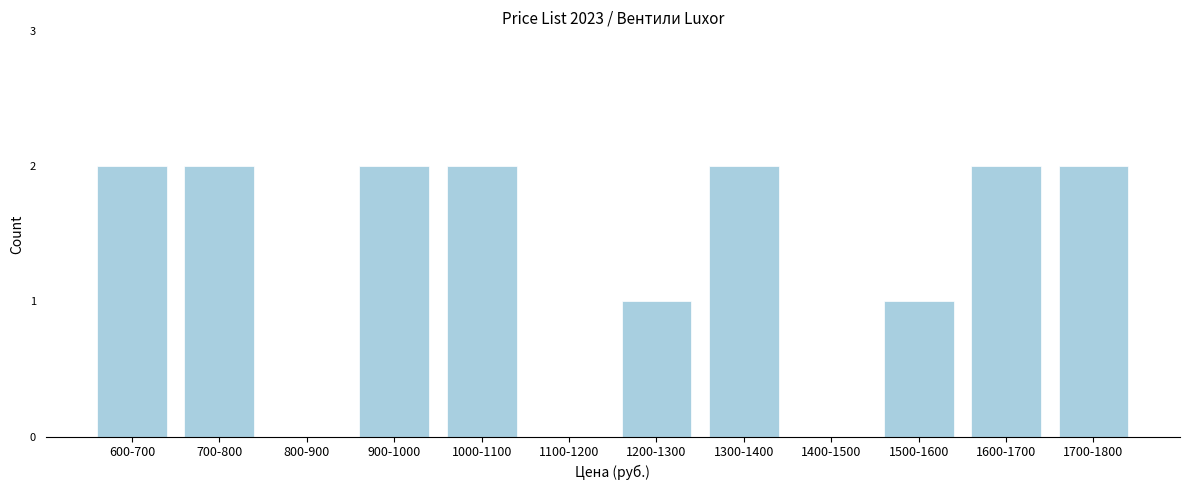

Reading left to right, transcribe all the data shown in this chart.

600-700=2	700-800=2	800-900=0	900-1000=2	1000-1100=2	1100-1200=0	1200-1300=1	1300-1400=2	1400-1500=0	1500-1600=1	1600-1700=2	1700-1800=2